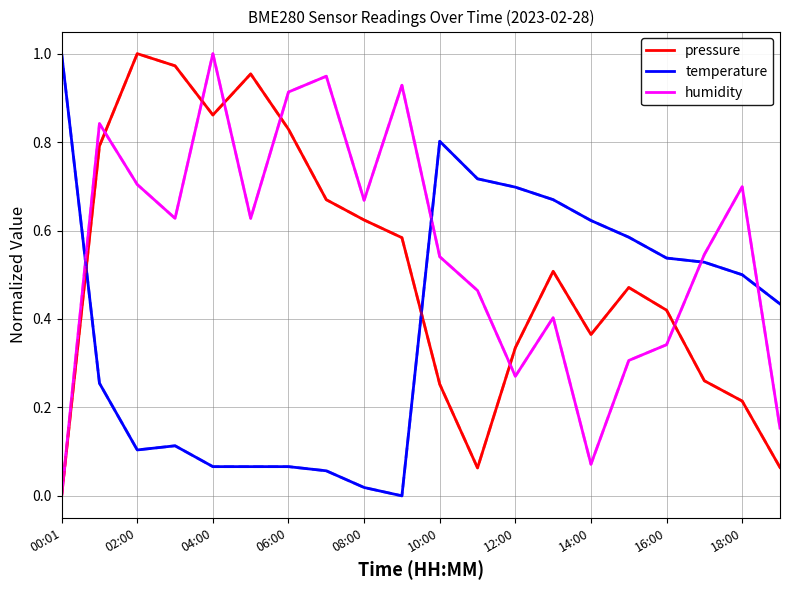

Rank the series by their average value, from lowest to highest.

temperature, pressure, humidity